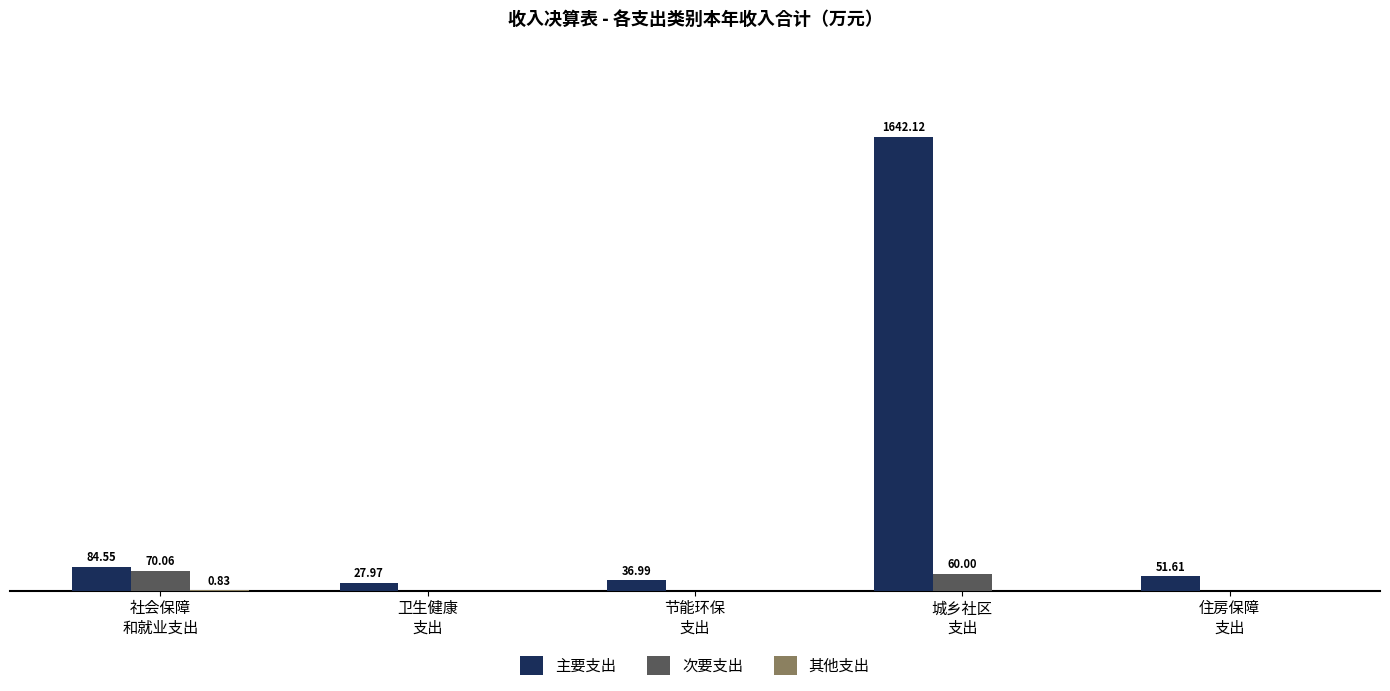

Which series has the largest total across all categories?

主要支出